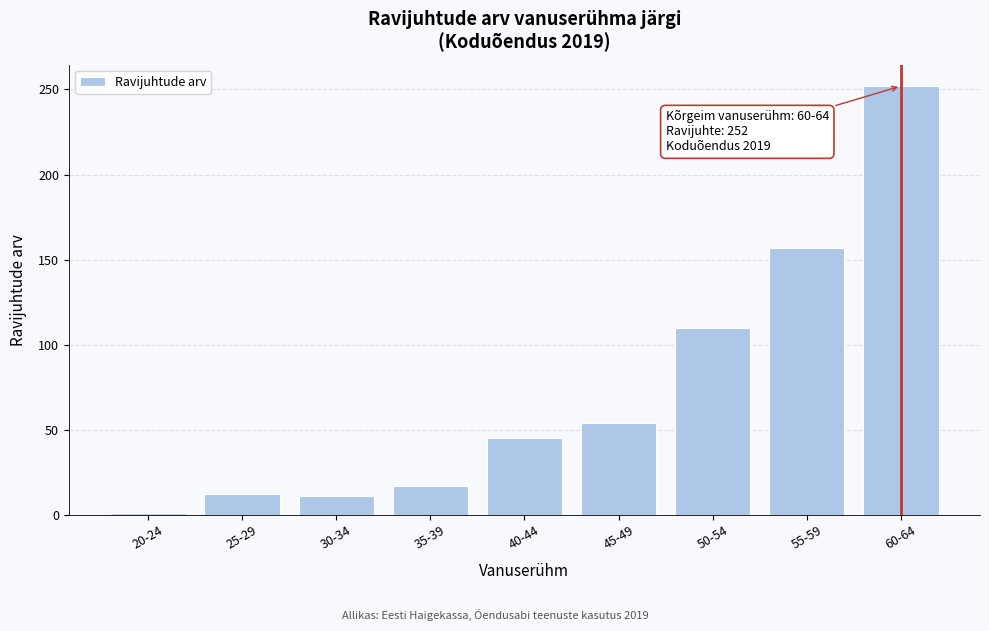

What is the maximum value shown in the chart?

252